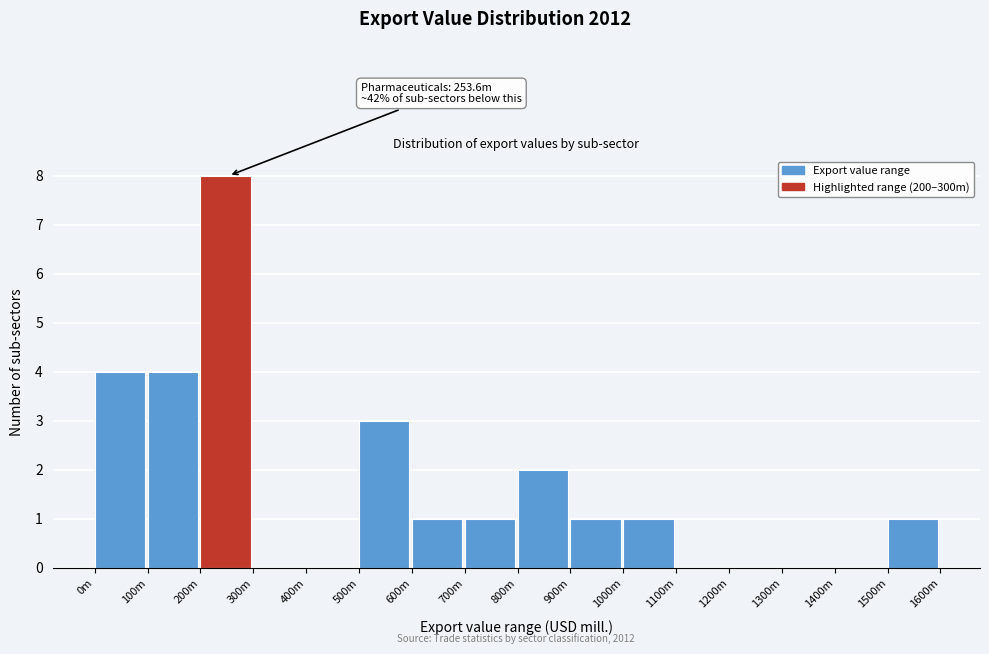

Reading left to right, list all the values displayed in this chart.

0m=4	100m=4	200m=8	300m=0	400m=0	500m=3	600m=1	700m=1	800m=2	900m=1	1000m=1	1100m=0	1200m=0	1300m=0	1400m=0	1500m=1